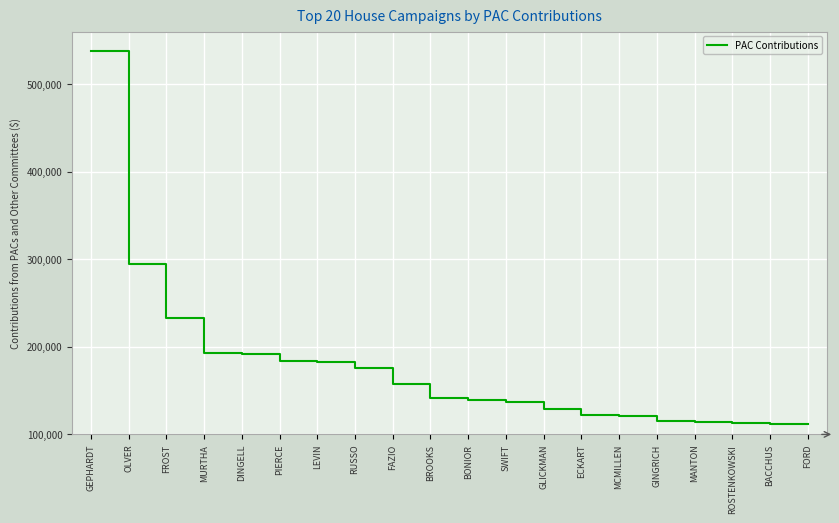

How many lines are shown in the chart?

1